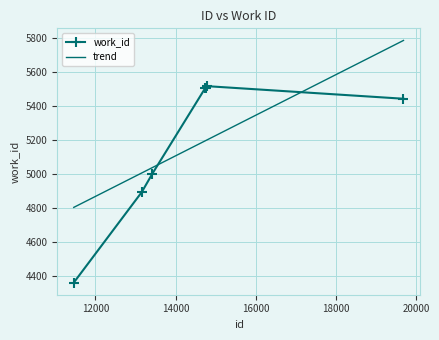

Rank the categories by value from highest to lowest.

14775, 14739, 14770, 19684, 13424, 13157, 11462